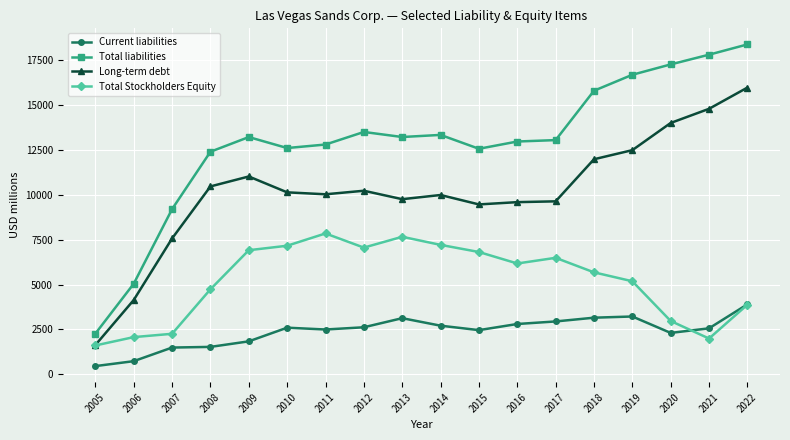

What is the value of the Current liabilities point at the 13th from the left?

2948